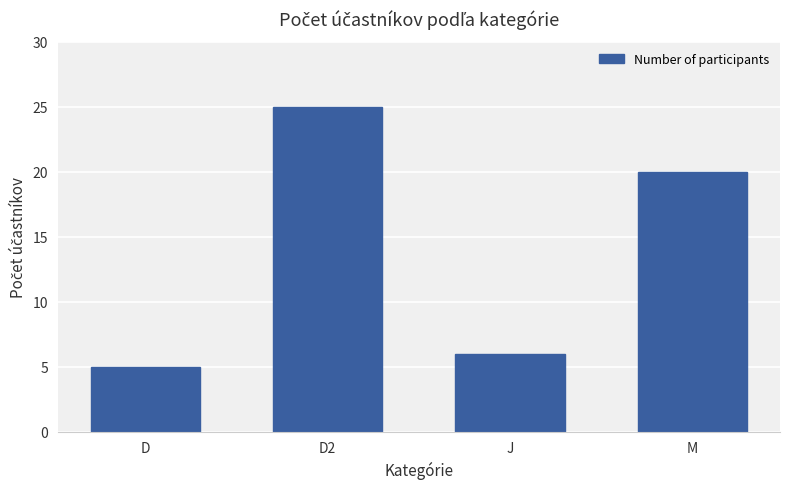

The chart shows a value of 5 at D. True or false?

True